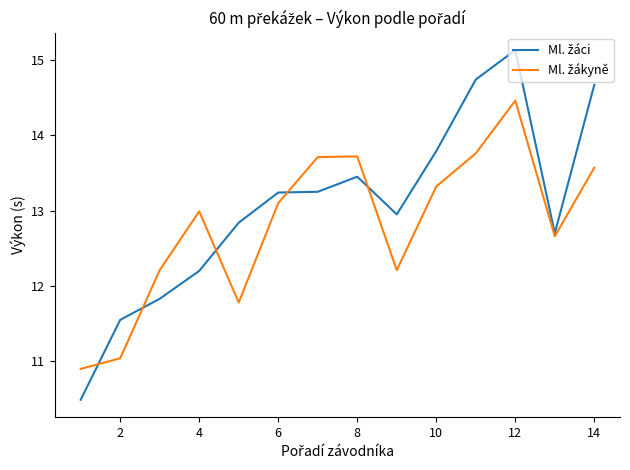

What is the greatest value displayed?

15.1